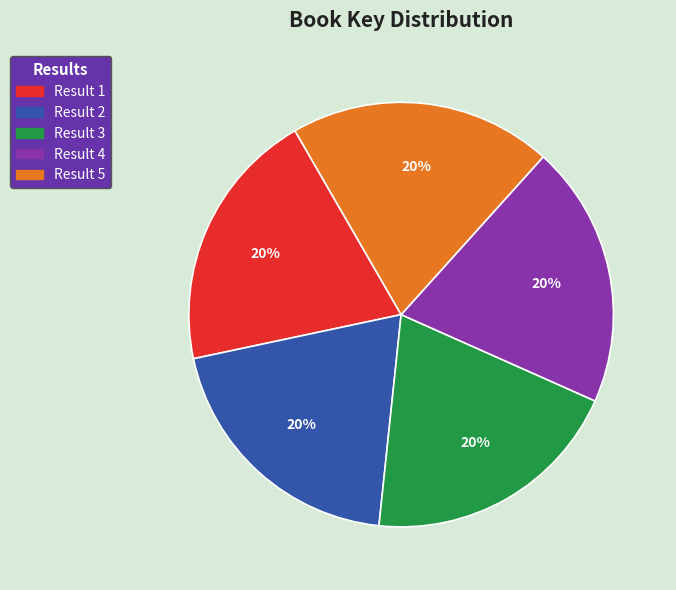

Count the number of slices in the pie.

5